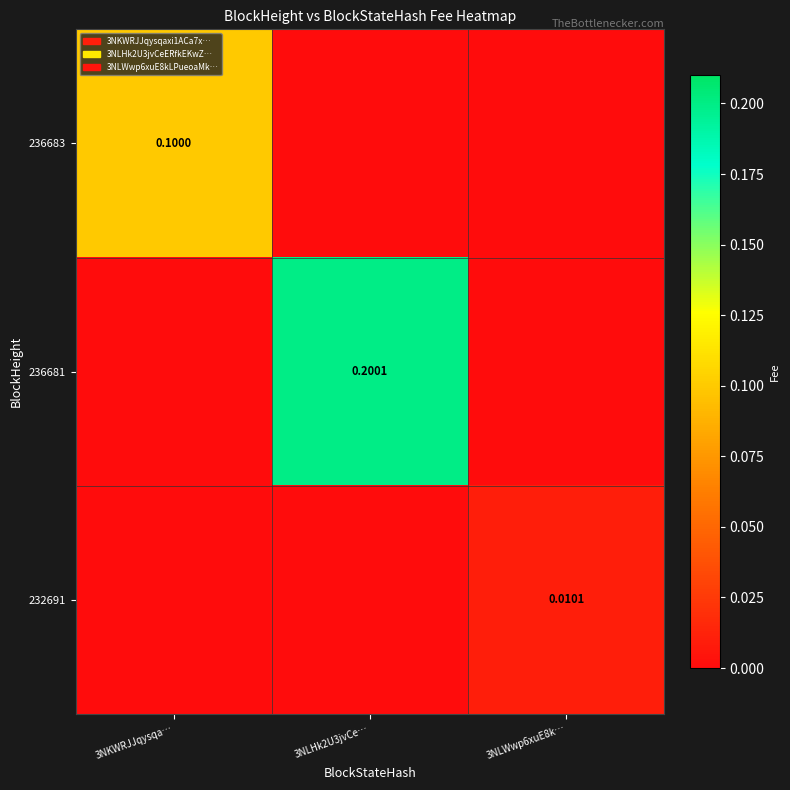

Is it true that 236683 equals 0.1 at 3NKWRJJqysqa…?

True